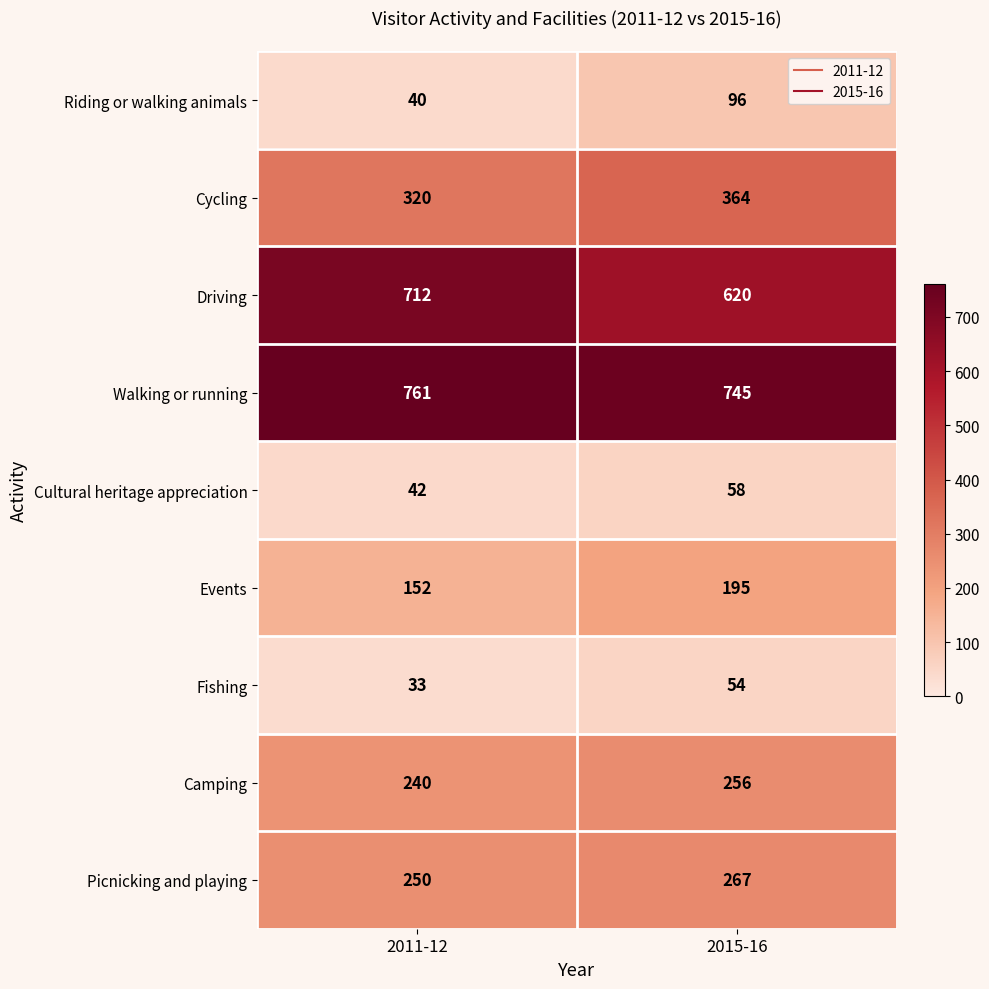

Which series has the widest spread of values?

Driving